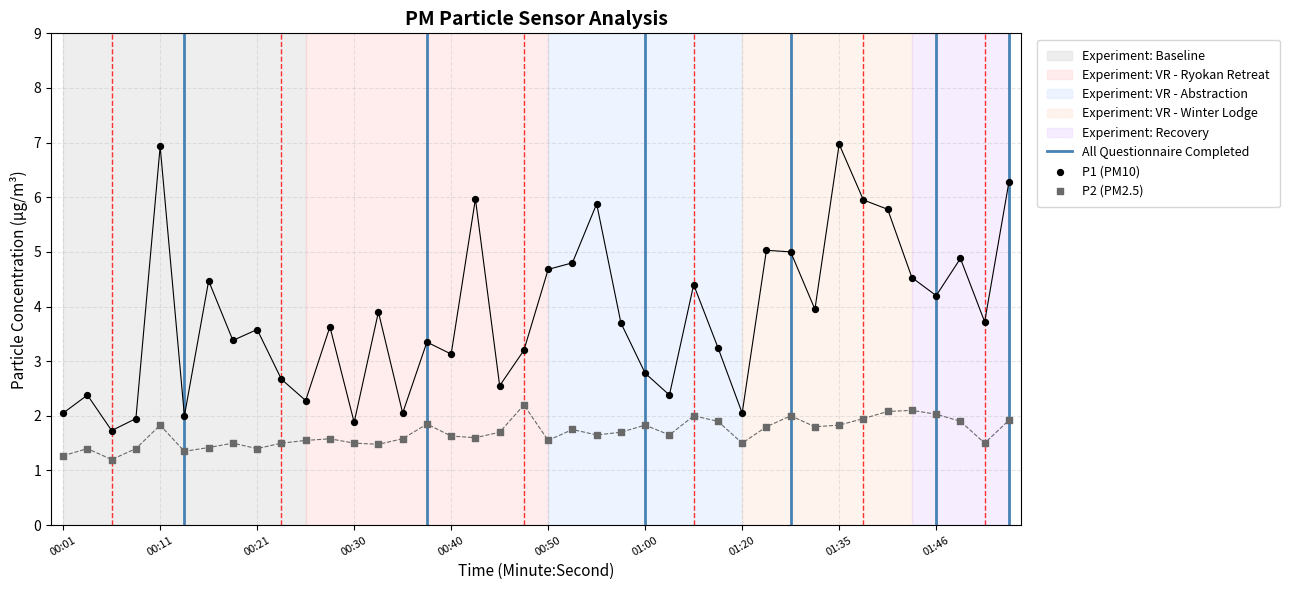

What are all the series names shown in the legend?

P1, P2